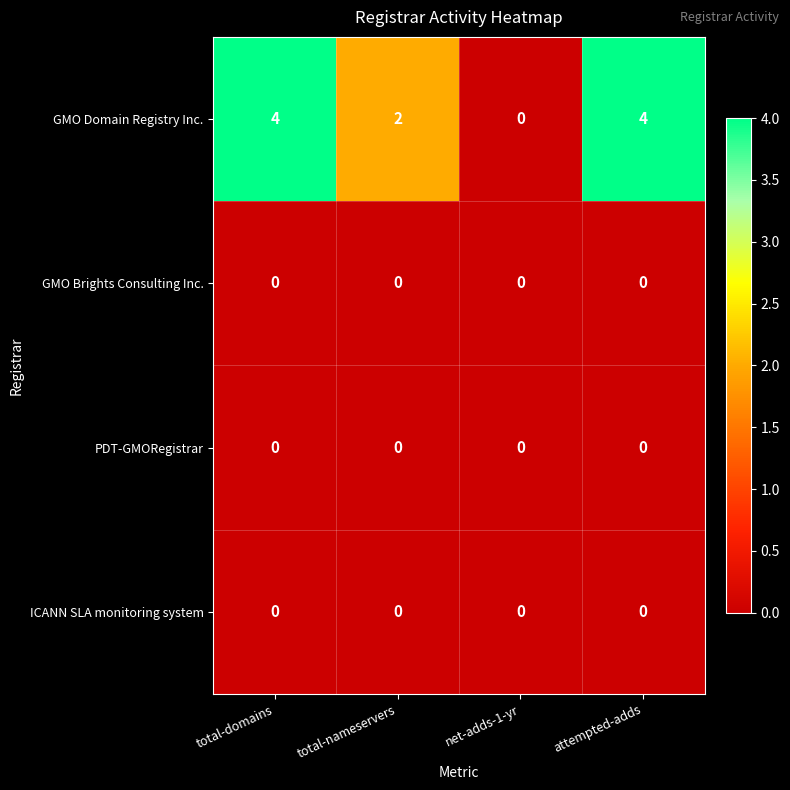

Reading left to right, transcribe all the data shown in this chart.

GMO Domain Registry Inc.: total-domains=4	total-nameservers=2	net-adds-1-yr=0	attempted-adds=4
GMO Brights Consulting Inc.: total-domains=0	total-nameservers=0	net-adds-1-yr=0	attempted-adds=0
PDT-GMORegistrar: total-domains=0	total-nameservers=0	net-adds-1-yr=0	attempted-adds=0
ICANN SLA monitoring system: total-domains=0	total-nameservers=0	net-adds-1-yr=0	attempted-adds=0